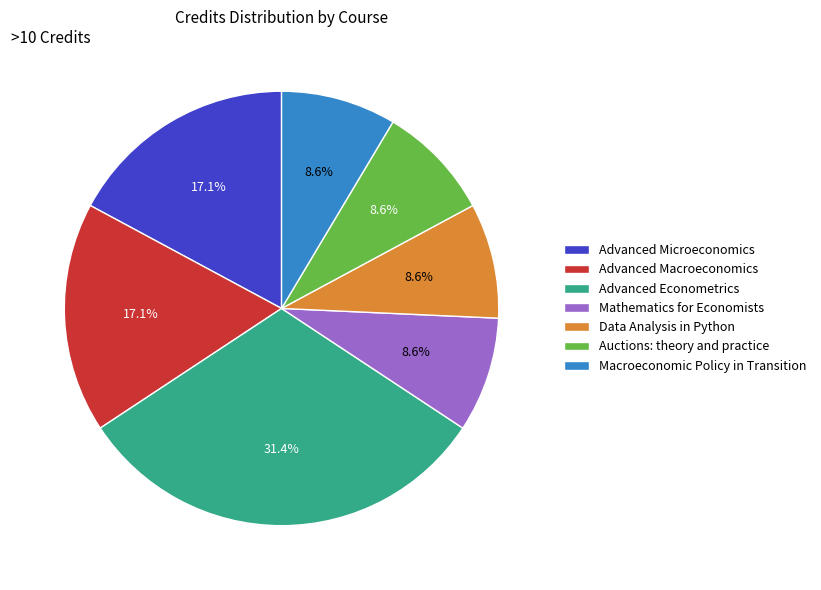

What is the largest slice in the pie chart?

Advanced Econometrics